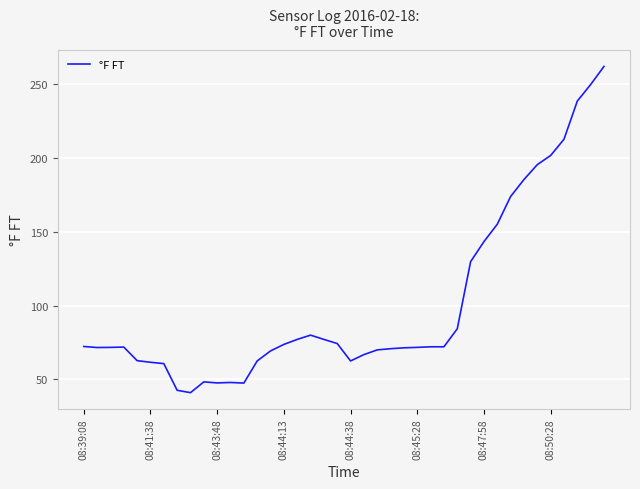

What is the maximum value shown in the chart?

262.2